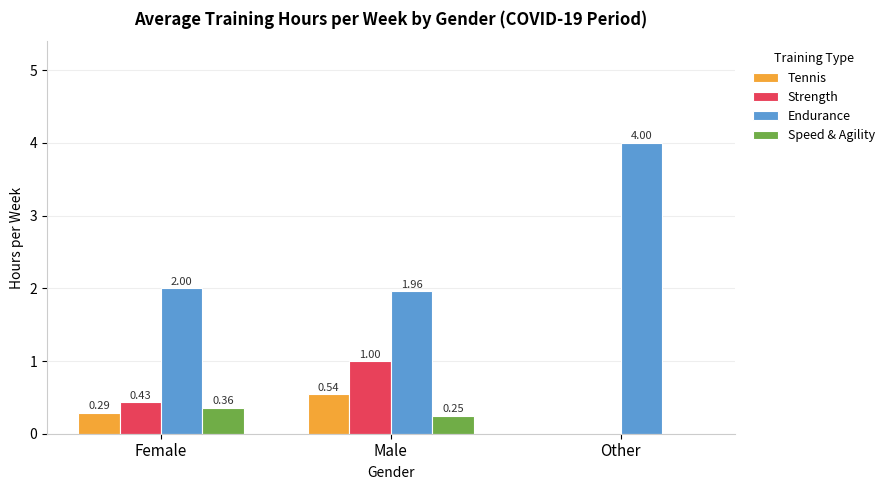

How many Speed & Agility values are between 0 and 1?

3